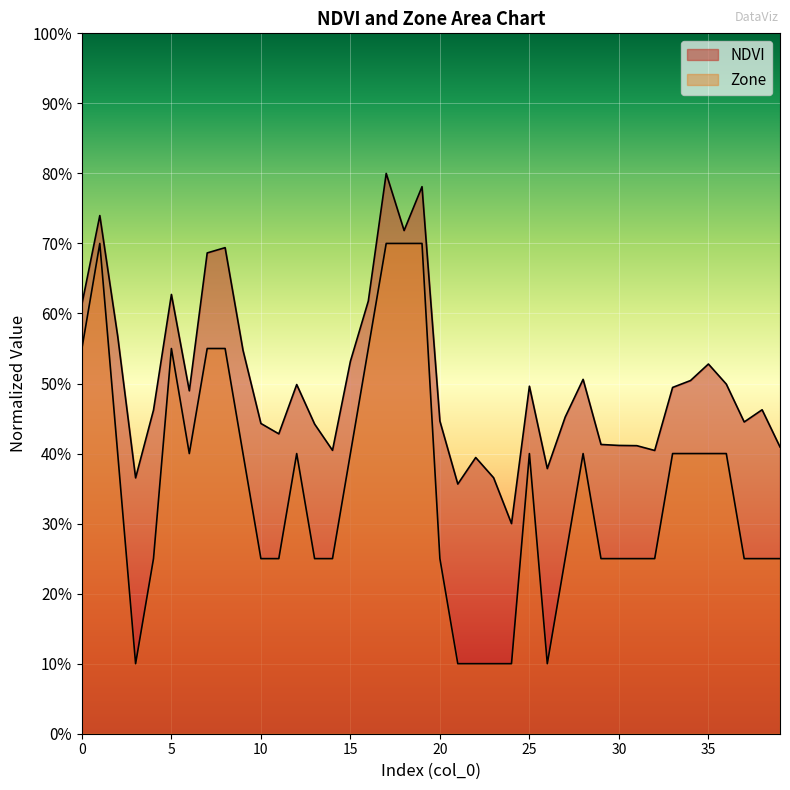

At 25, list the series in order from smallest to largest.

Zone, NDVI